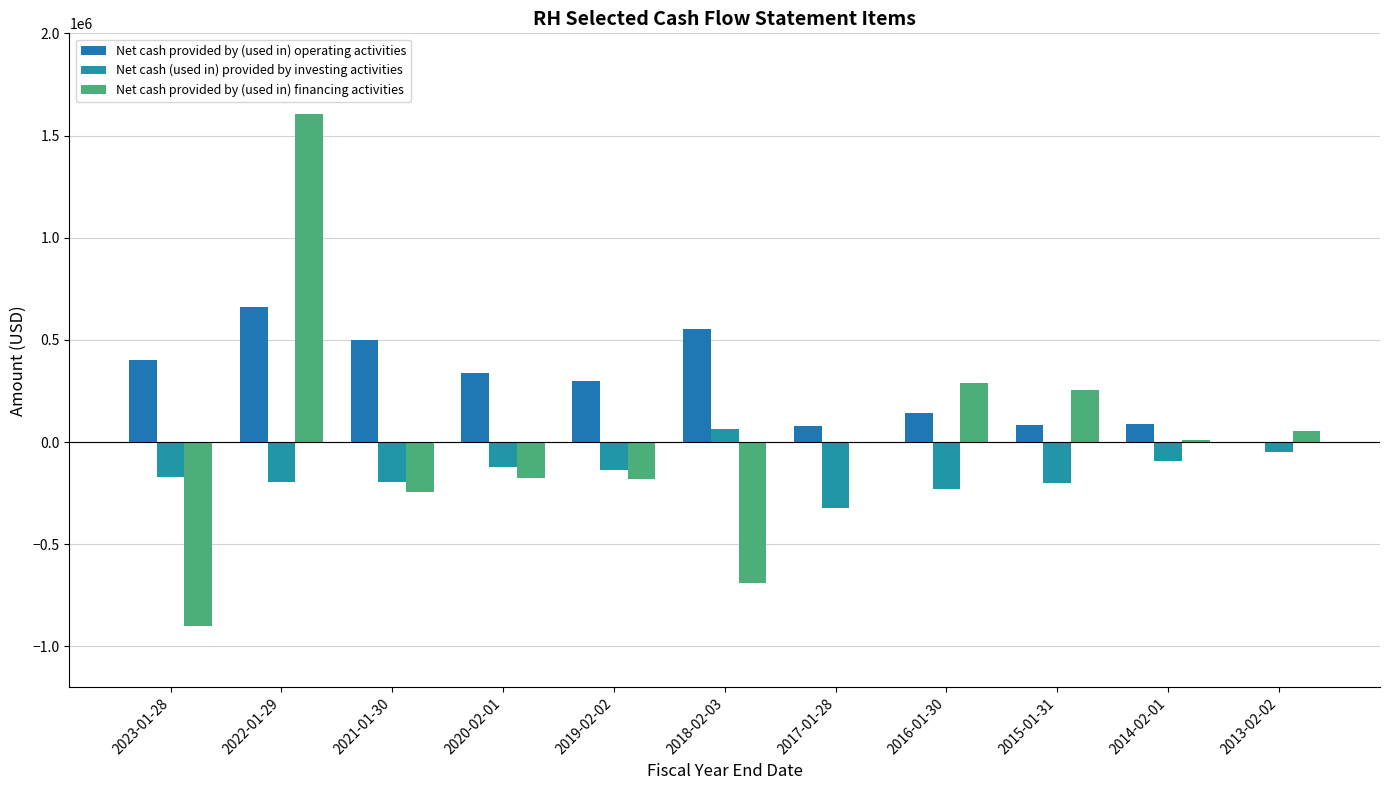

What is the difference between the Net cash provided by (used in) operating activities values at 2020-02-01 and 2023-01-28?

64499